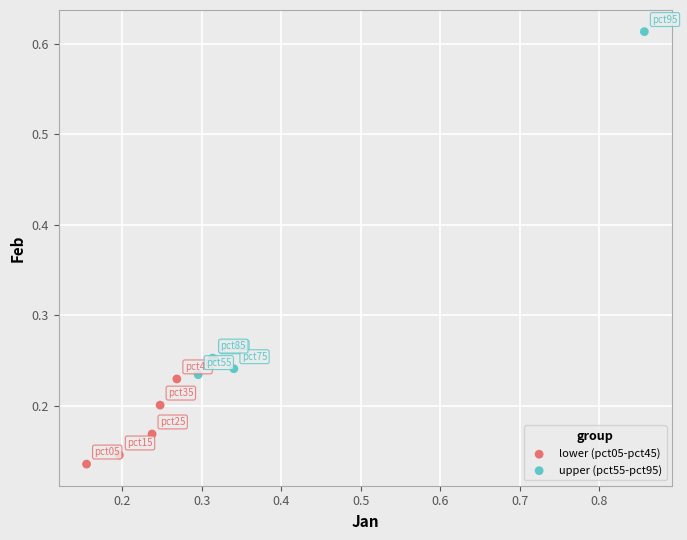

What are all the series names shown in the legend?

lower (pct05-pct45), upper (pct55-pct95)